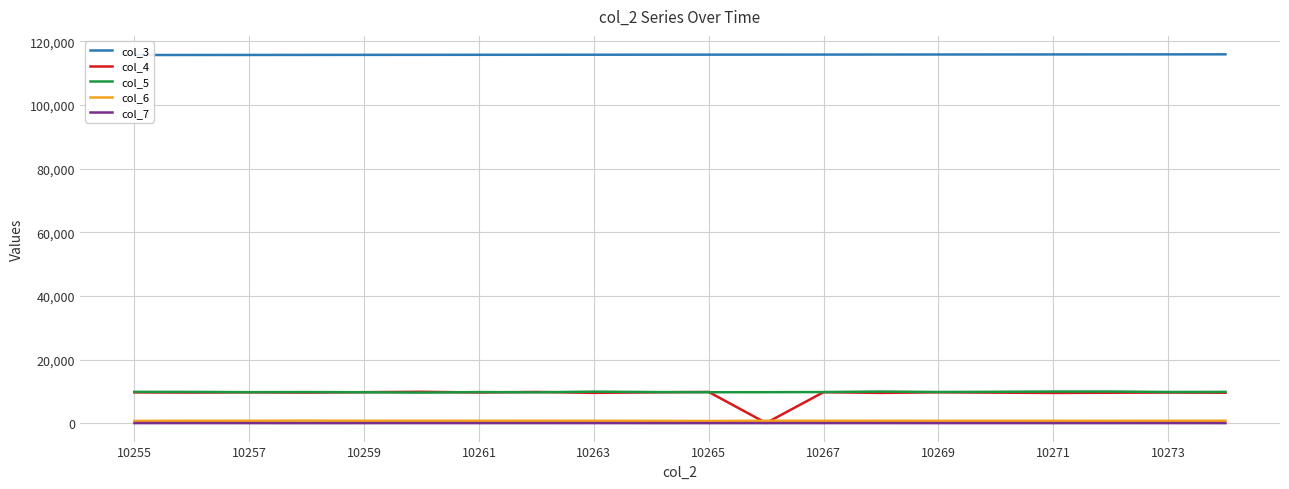

What value does the col_7 series have at 10265, to the nearest 10?

30